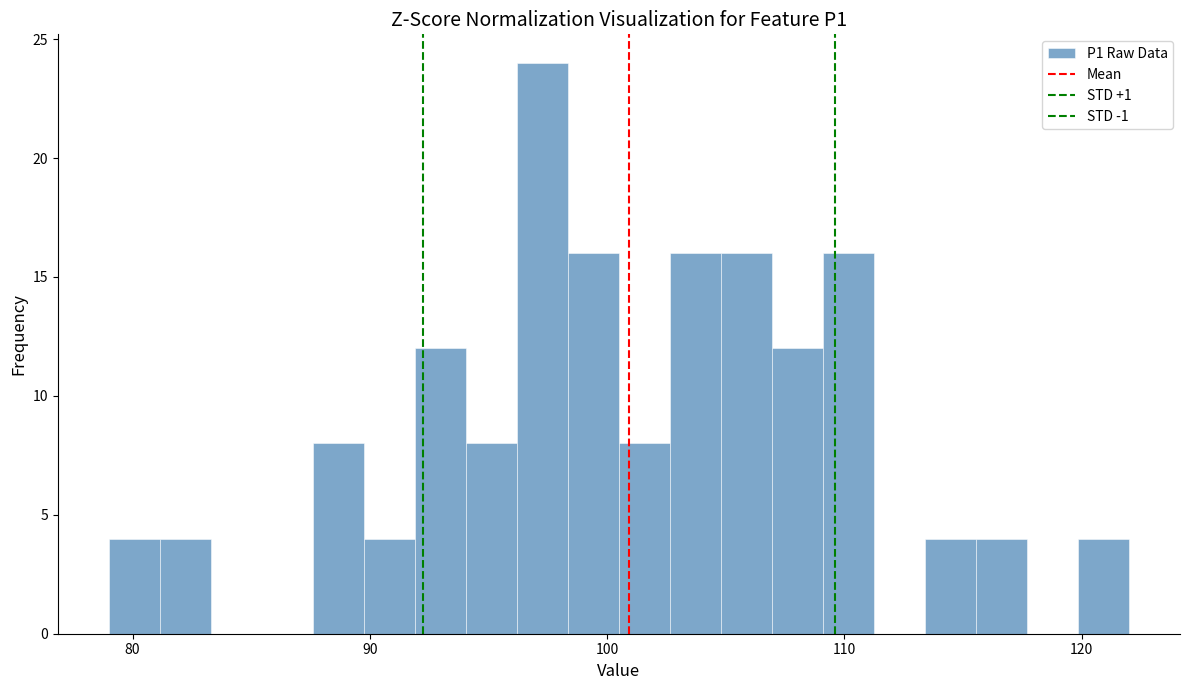

Read against the x-axis, roughly where is the centre of the tallest bar?

97